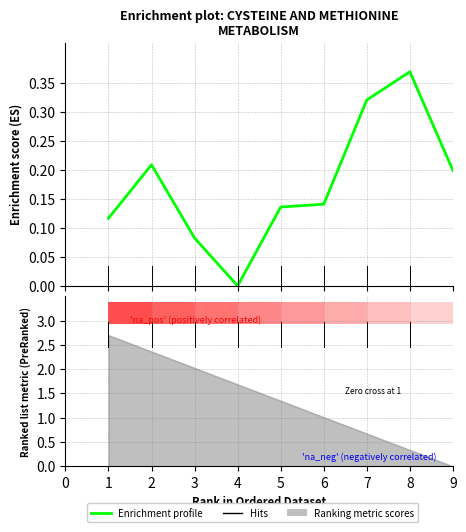

Are the bars grouped side by side (vs. stacked)?

No